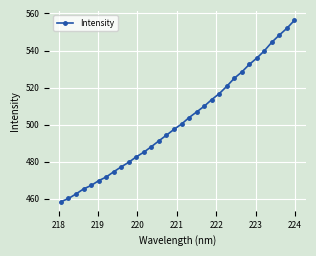

What is the average value?

501.9